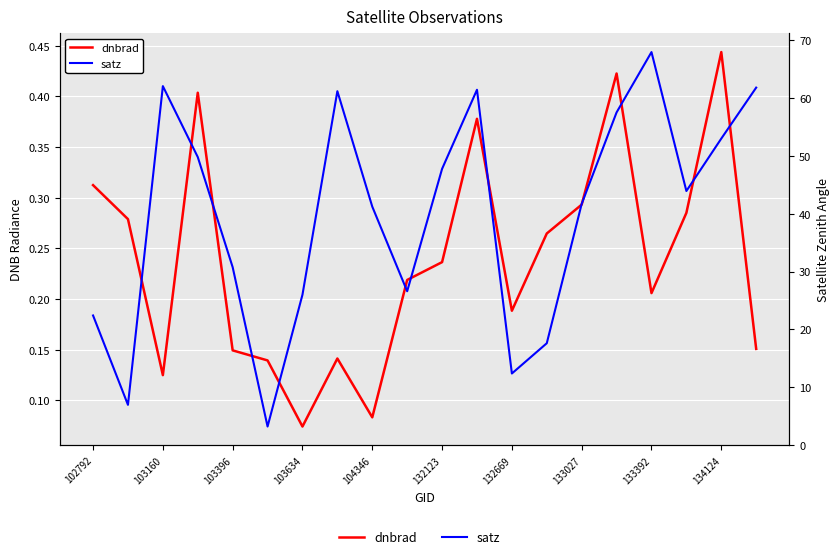

How many lines are shown in the chart?

2